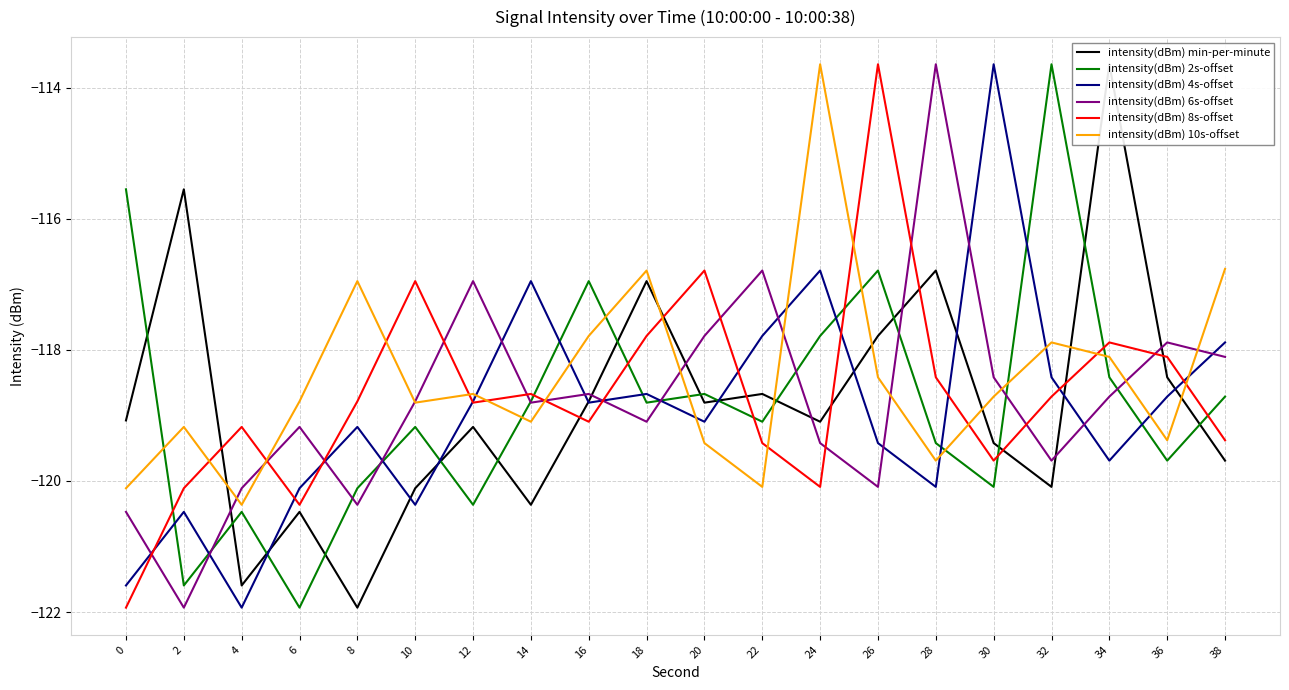

Reading right to left, what are all the values shown in this chart?

intensity(dBm) min-per-minute: -119.7	-118.4	-113.6	-120.1	-119.4	-116.8	-117.8	-119.1	-118.7	-118.8	-116.9	-118.8	-120.4	-119.2	-120.1	-121.9	-120.5	-121.6	-115.5	-119.1
intensity(dBm) 2s-offset: -118.7	-119.7	-118.4	-113.6	-120.1	-119.4	-116.8	-117.8	-119.1	-118.7	-118.8	-116.9	-118.8	-120.4	-119.2	-120.1	-121.9	-120.5	-121.6	-115.5
intensity(dBm) 4s-offset: -117.9	-118.7	-119.7	-118.4	-113.6	-120.1	-119.4	-116.8	-117.8	-119.1	-118.7	-118.8	-116.9	-118.8	-120.4	-119.2	-120.1	-121.9	-120.5	-121.6
intensity(dBm) 6s-offset: -118.1	-117.9	-118.7	-119.7	-118.4	-113.6	-120.1	-119.4	-116.8	-117.8	-119.1	-118.7	-118.8	-116.9	-118.8	-120.4	-119.2	-120.1	-121.9	-120.5
intensity(dBm) 8s-offset: -119.4	-118.1	-117.9	-118.7	-119.7	-118.4	-113.6	-120.1	-119.4	-116.8	-117.8	-119.1	-118.7	-118.8	-116.9	-118.8	-120.4	-119.2	-120.1	-121.9
intensity(dBm) 10s-offset: -116.8	-119.4	-118.1	-117.9	-118.7	-119.7	-118.4	-113.6	-120.1	-119.4	-116.8	-117.8	-119.1	-118.7	-118.8	-116.9	-118.8	-120.4	-119.2	-120.1